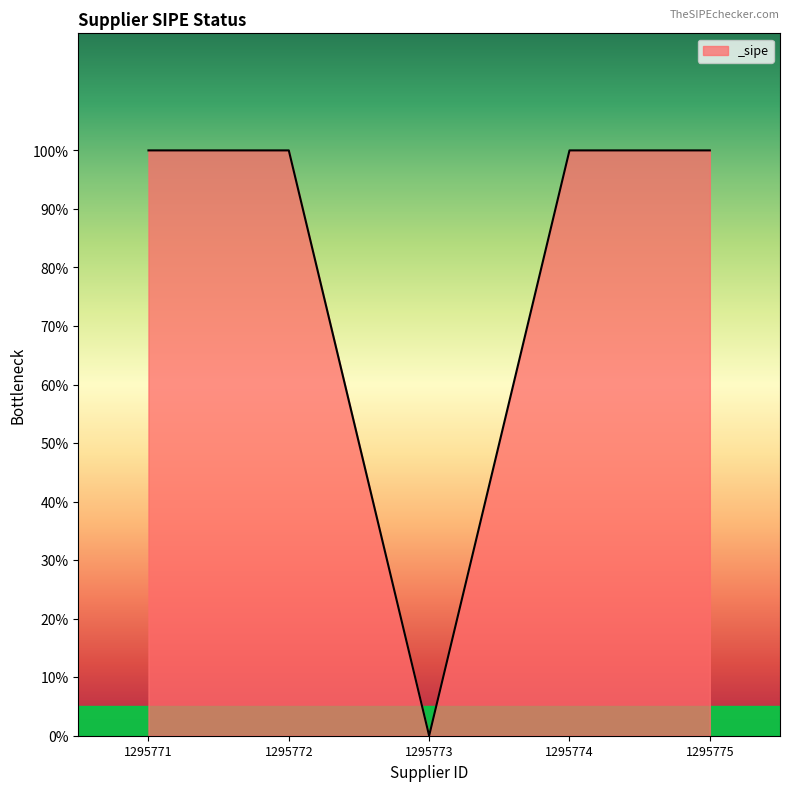

What is the value of the 4th point from the left?

1